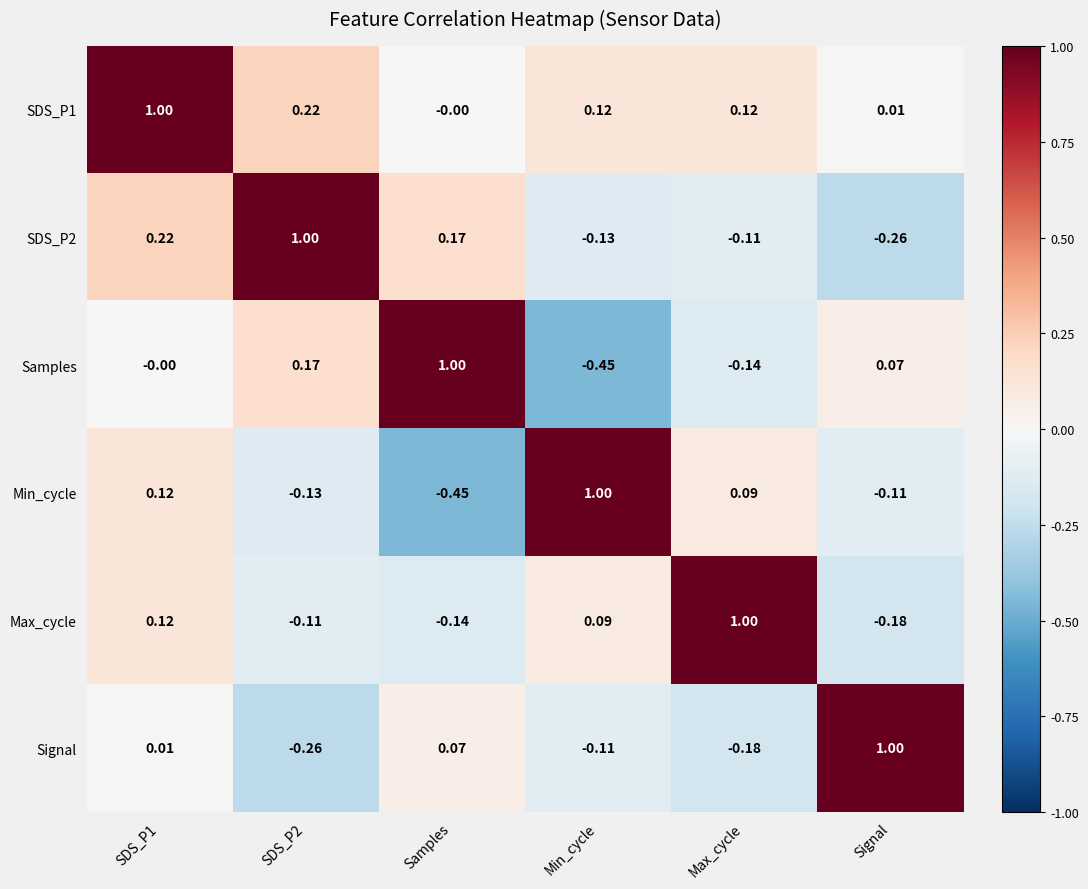

Where is SDS_P2 nearest to the value 0?

Max_cycle